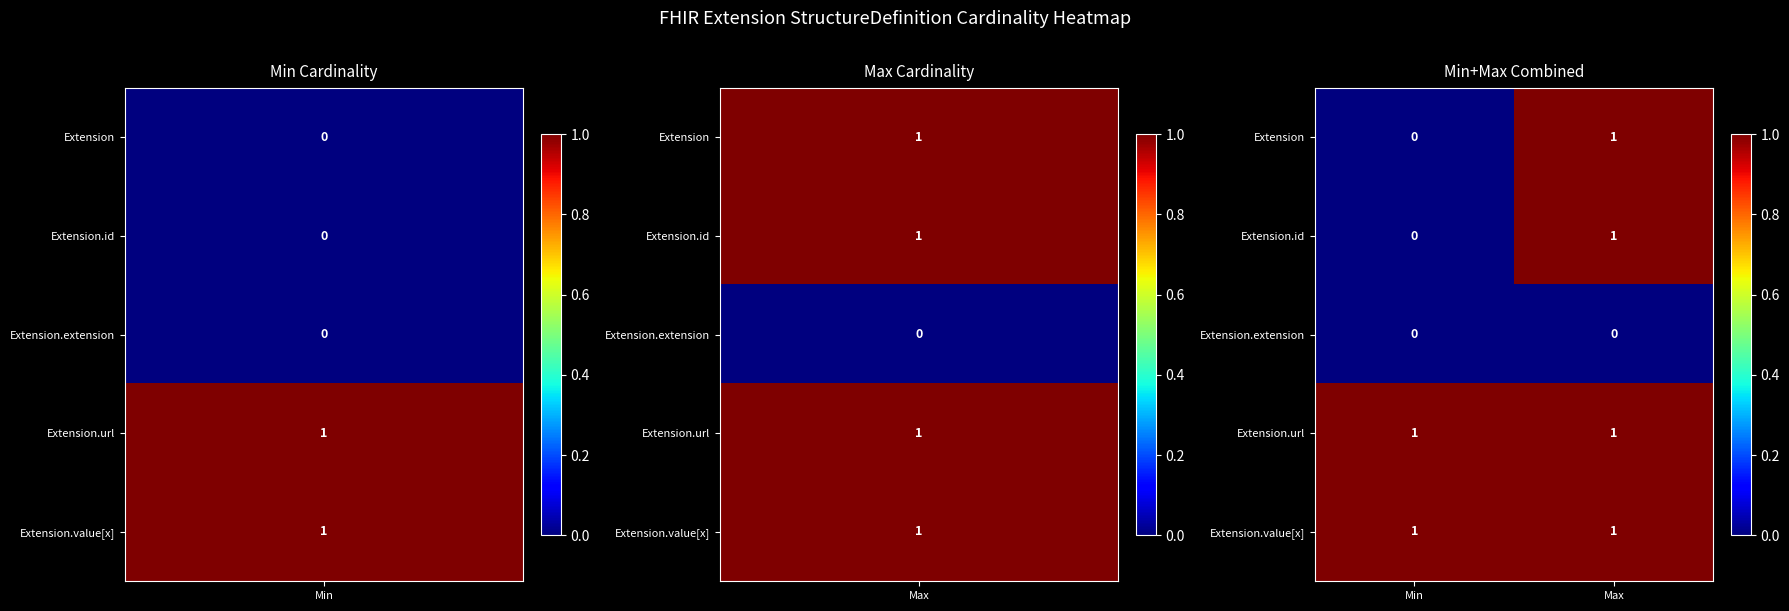

The Extension.value[x] series shows 2 at Min. True or false?

False